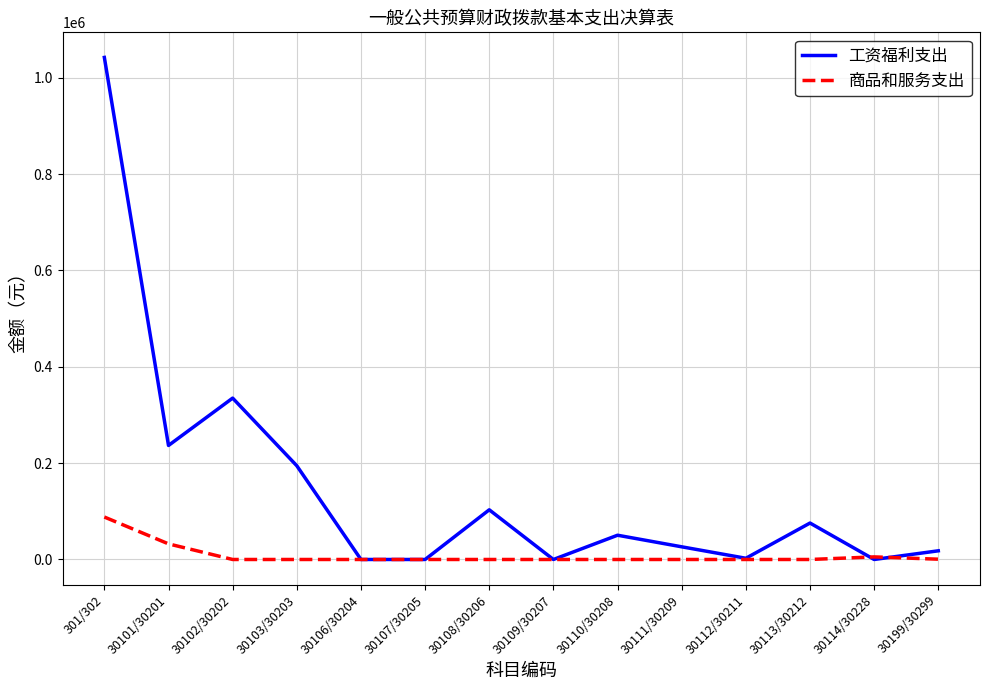

List the series in order of their peak value, lowest first.

商品和服务支出, 工资福利支出